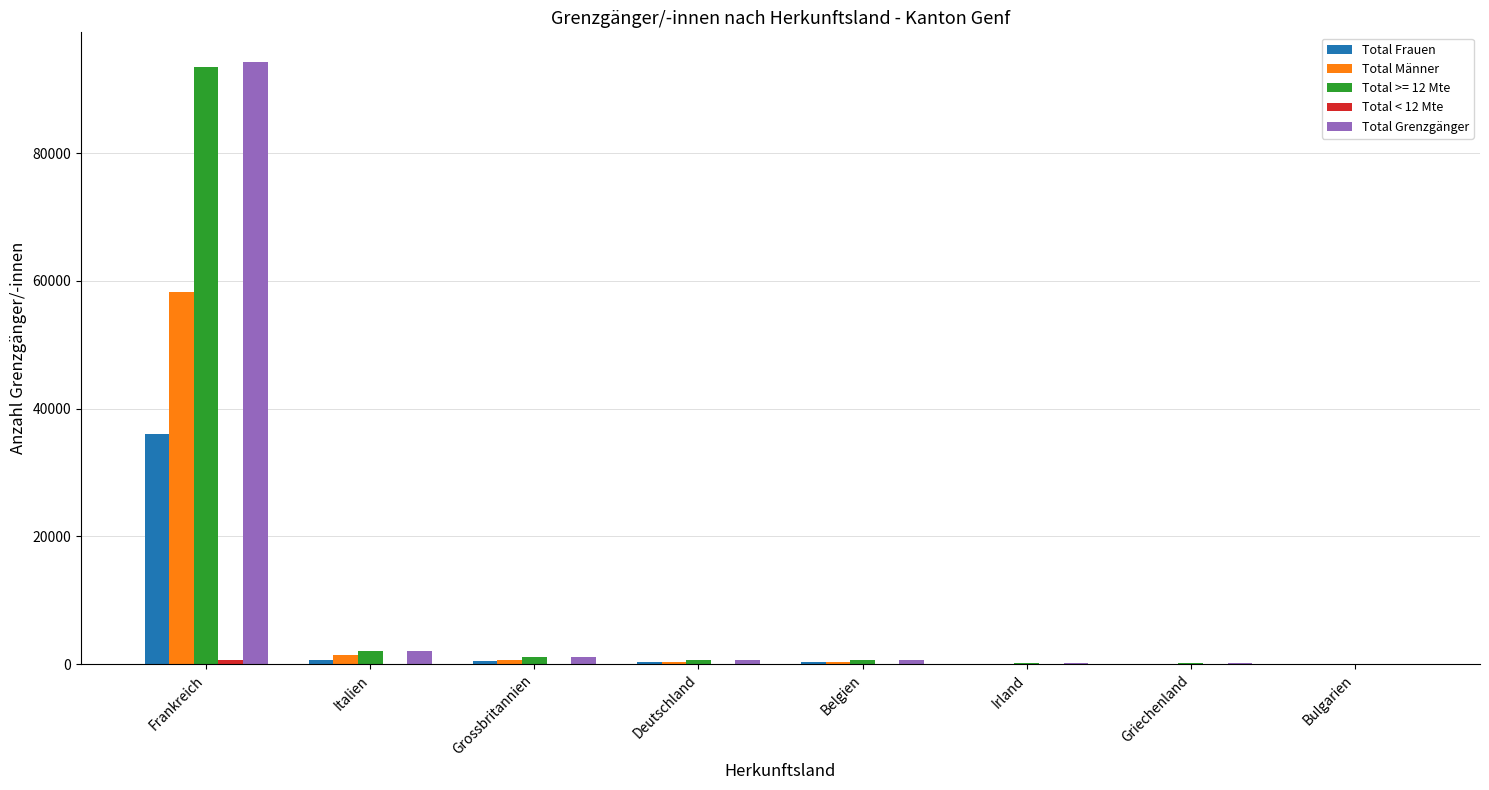

What value does the Total Grenzgänger series have at Deutschland?

600